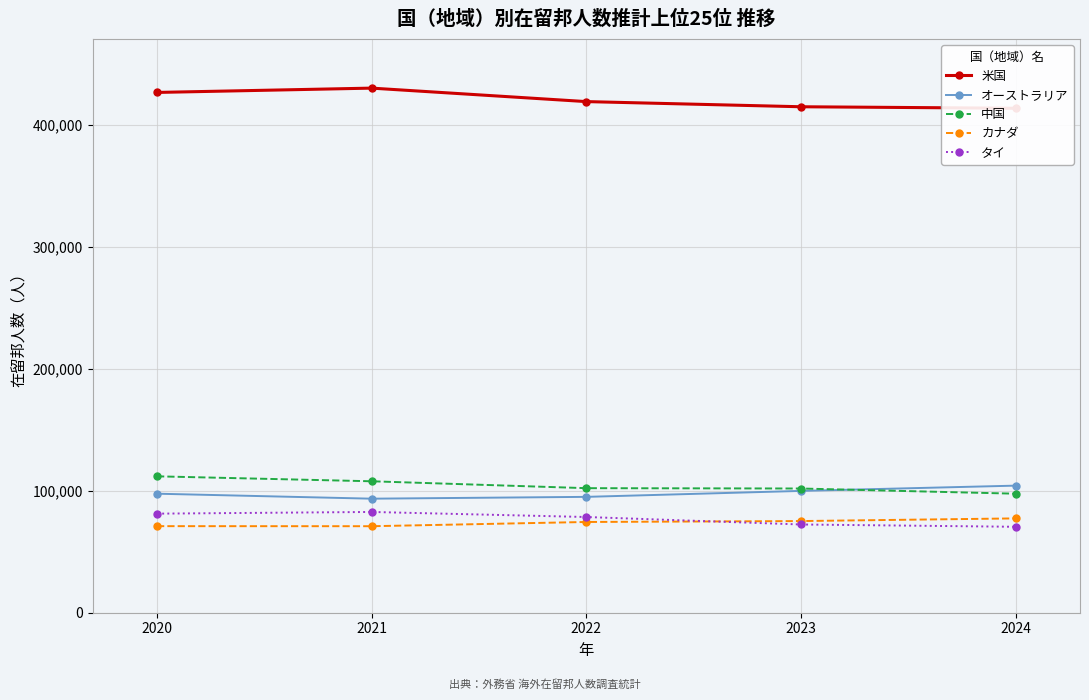

The タイ series shows 81187 at 2020. True or false?

True